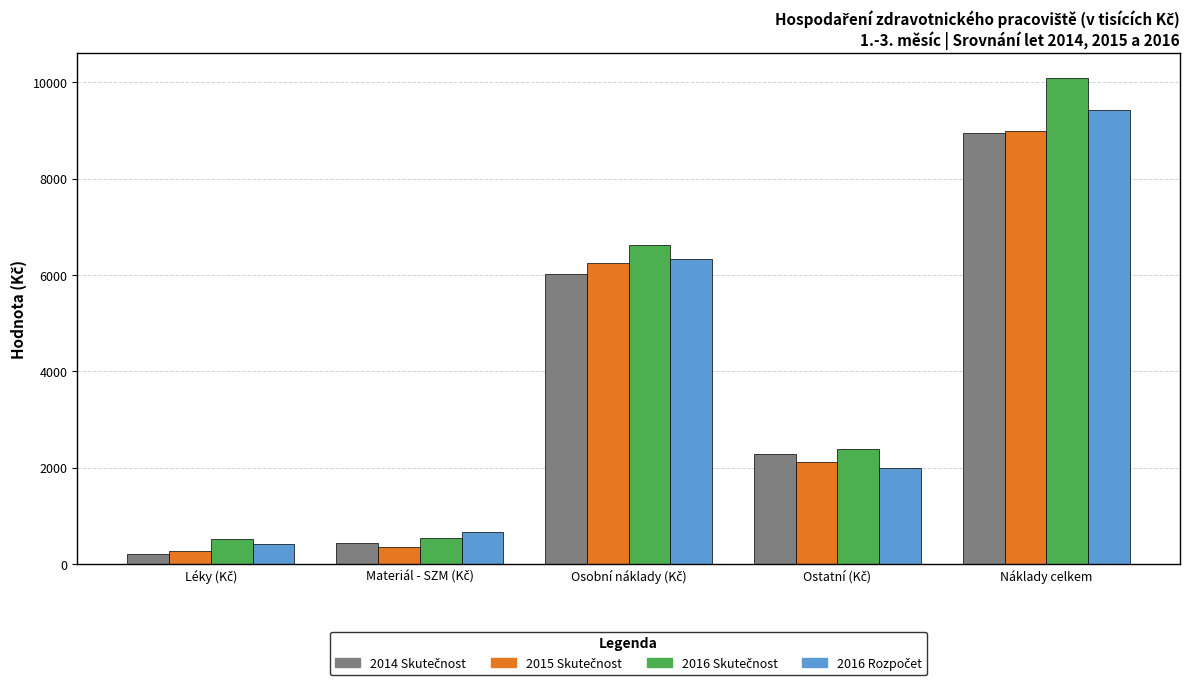

What is the total value across all series at Náklady celkem?

37456.5